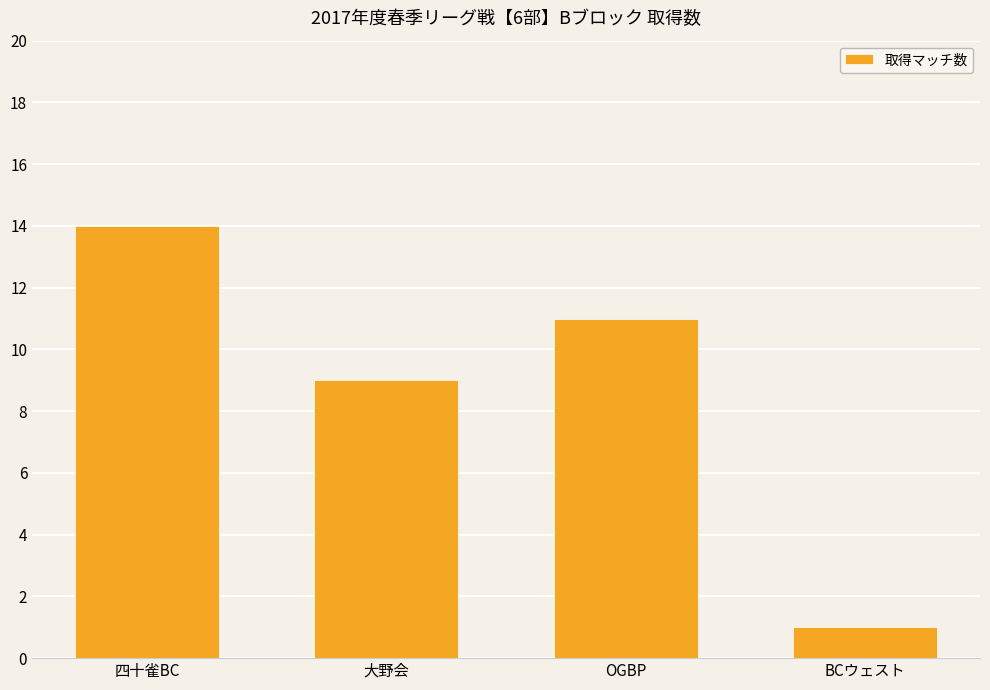

Is it true that the value at BCウェスト is 1?

True